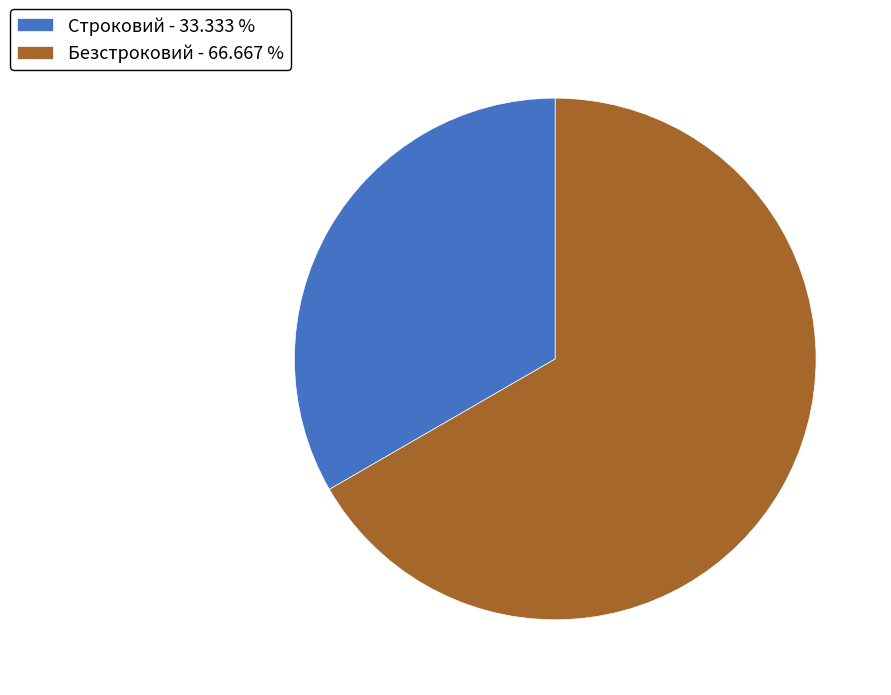

Approximately how many times larger is the value at Строковий - 33.333 % compared to Безстроковий - 66.667 %?

0.5